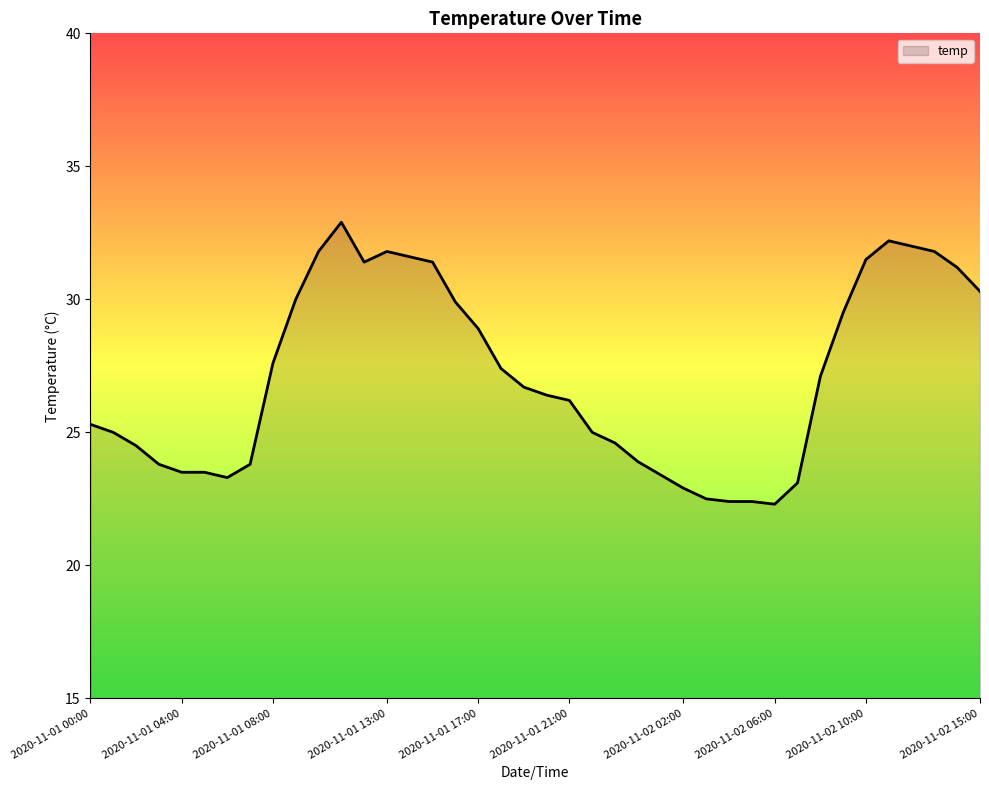

What is the difference between the maximum and minimum values?

10.6